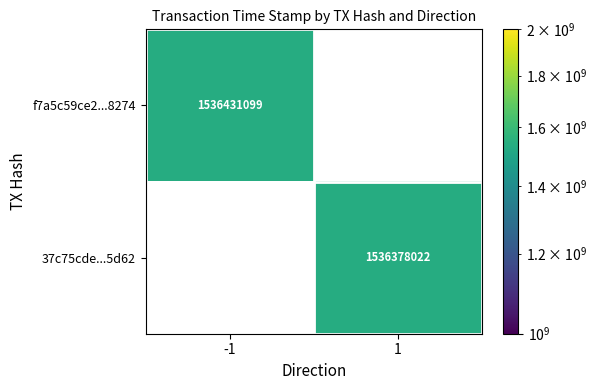

What is the difference between the f7a5c59ce2...8274 values at 1 and -1?

1536431099